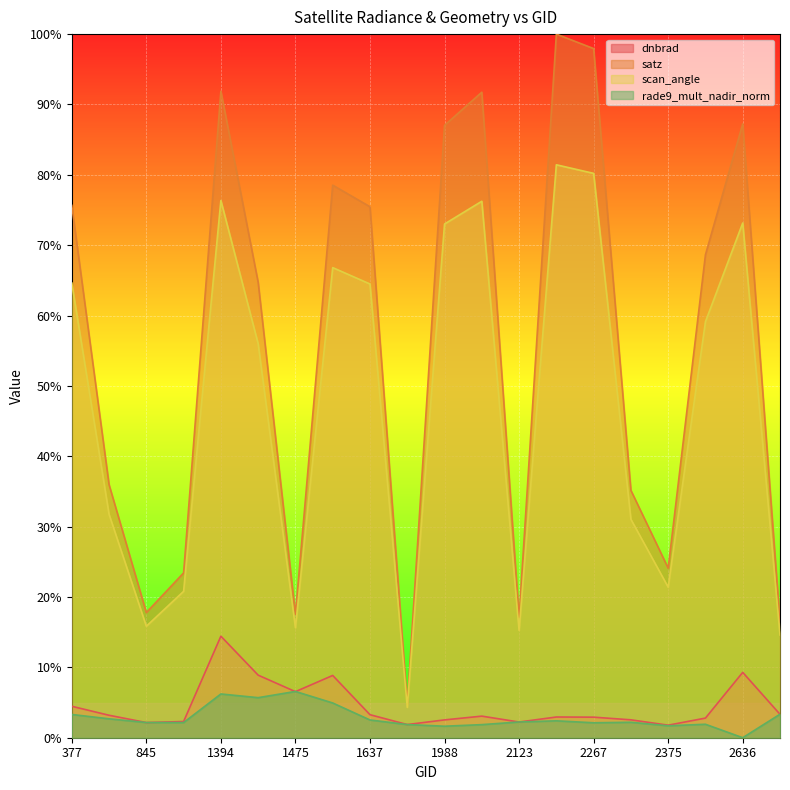

Rank the series at 1430 from highest to lowest value.

satz, scan_angle, dnbrad, rade9_mult_nadir_norm